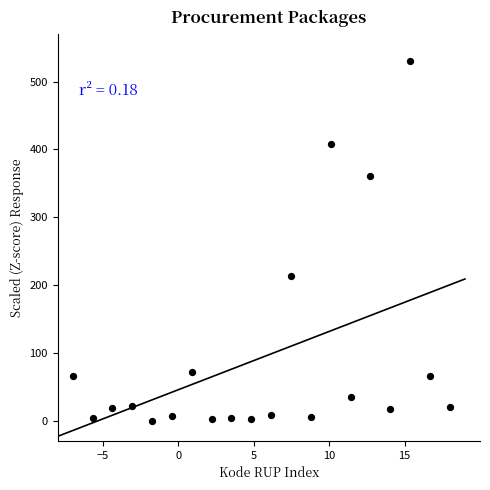

What Y value in the scatter plot is closest to 265?

212.6